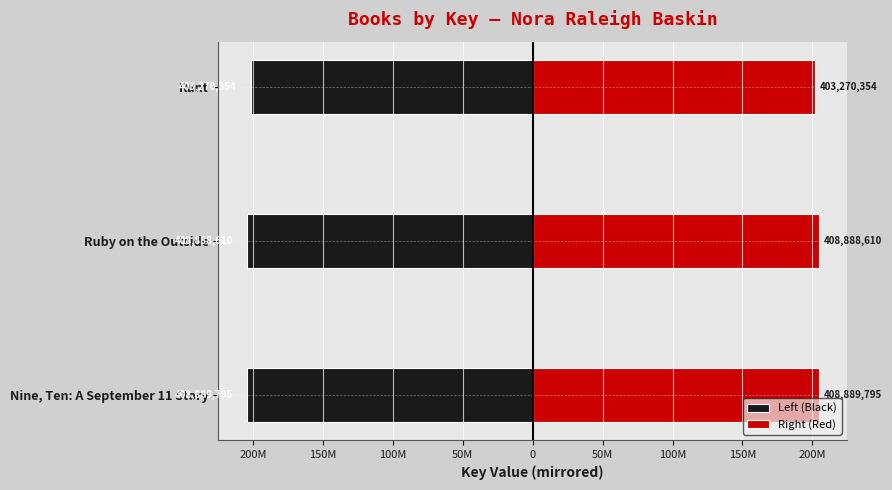

Between Ruby on the Outside and Runt, which is larger?

Runt